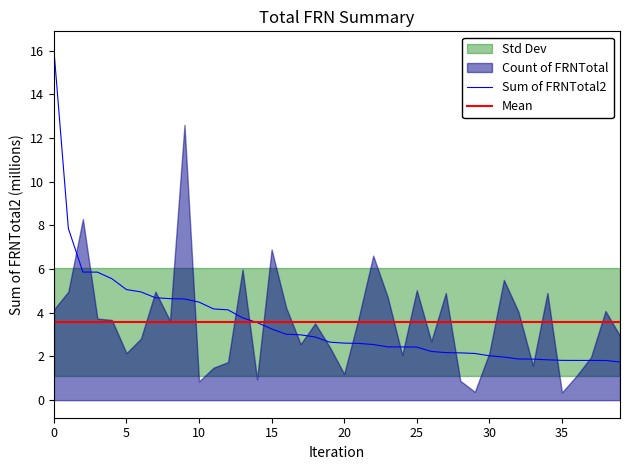

What is the highest value of the Sum of FRNTotal2 series?

16.1